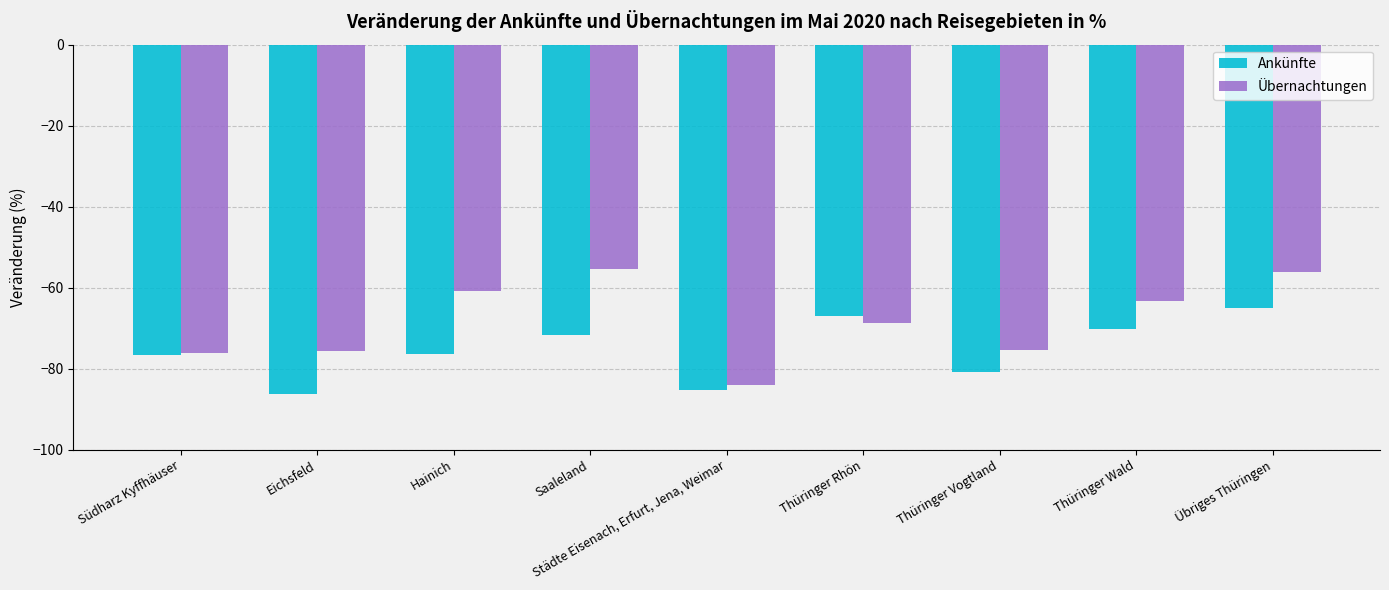

List the series in order of their peak value, highest first.

Übernachtungen, Ankünfte